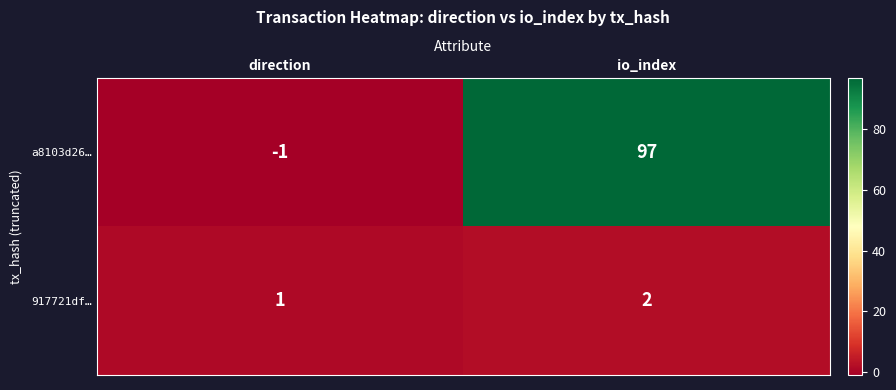

Which category has the highest value across all series?

io_index